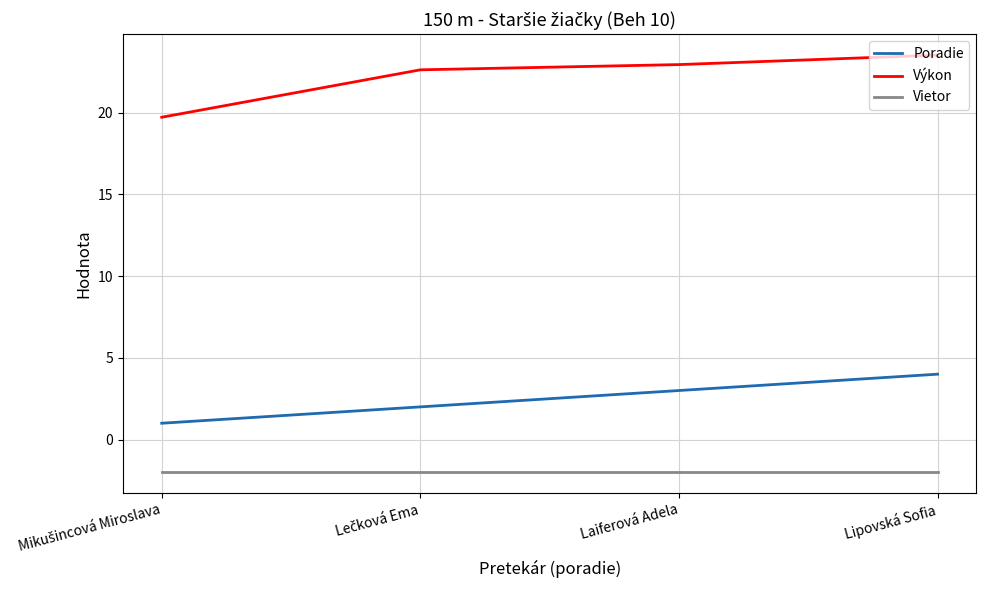

The Poradie series shows 1.7 at Laiferová Adela. True or false?

False